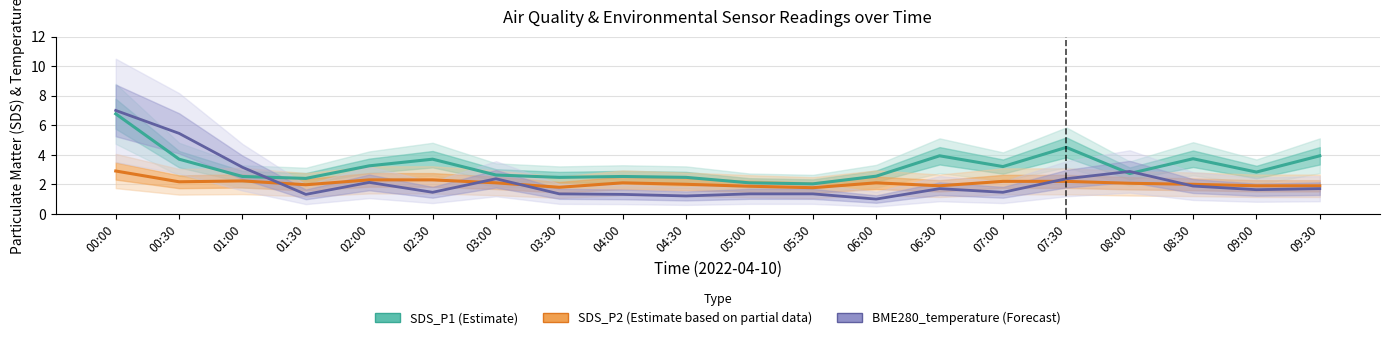

What are all the series names shown in the legend?

SDS_P1 (Estimate), SDS_P2 (Estimate based on partial data), BME280_temperature (Forecast)